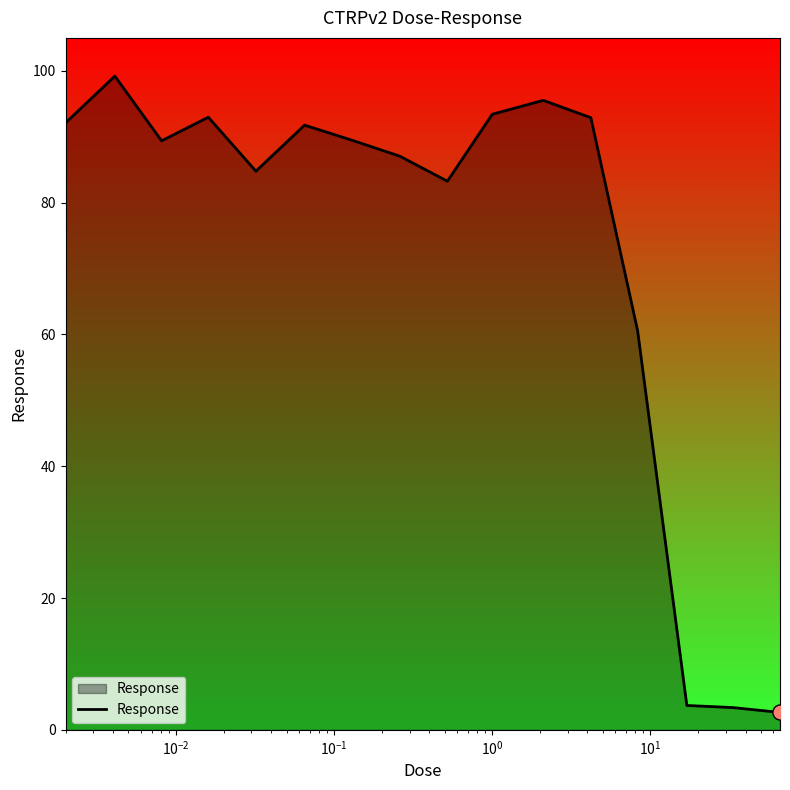

What is the difference between the maximum and minimum values?

96.6